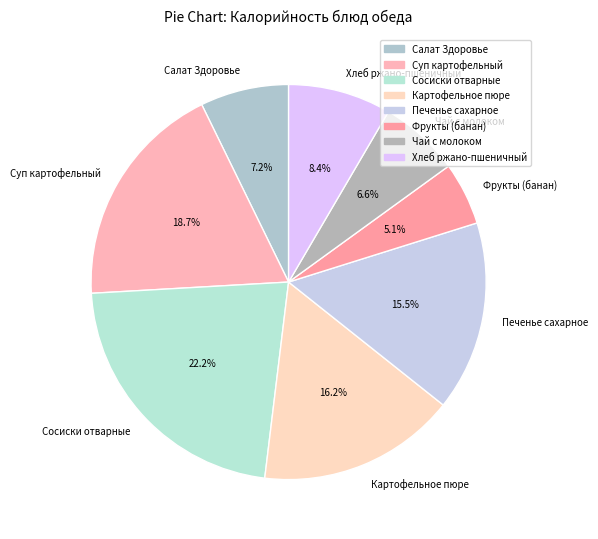

To the nearest percent, what is the difference between the largest and smallest slice percentages?

17%